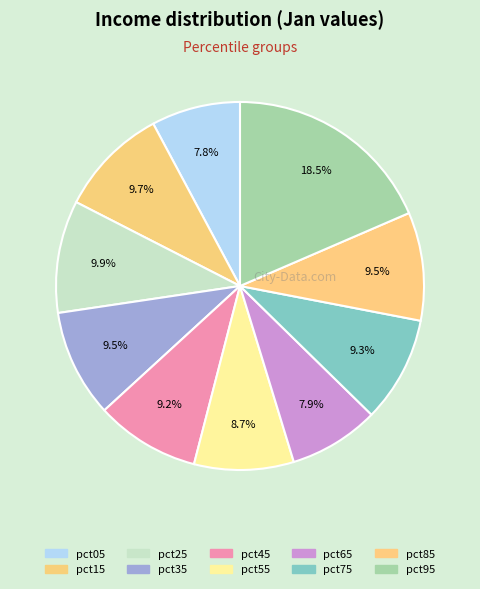

What is the largest slice in the pie chart?

pct95